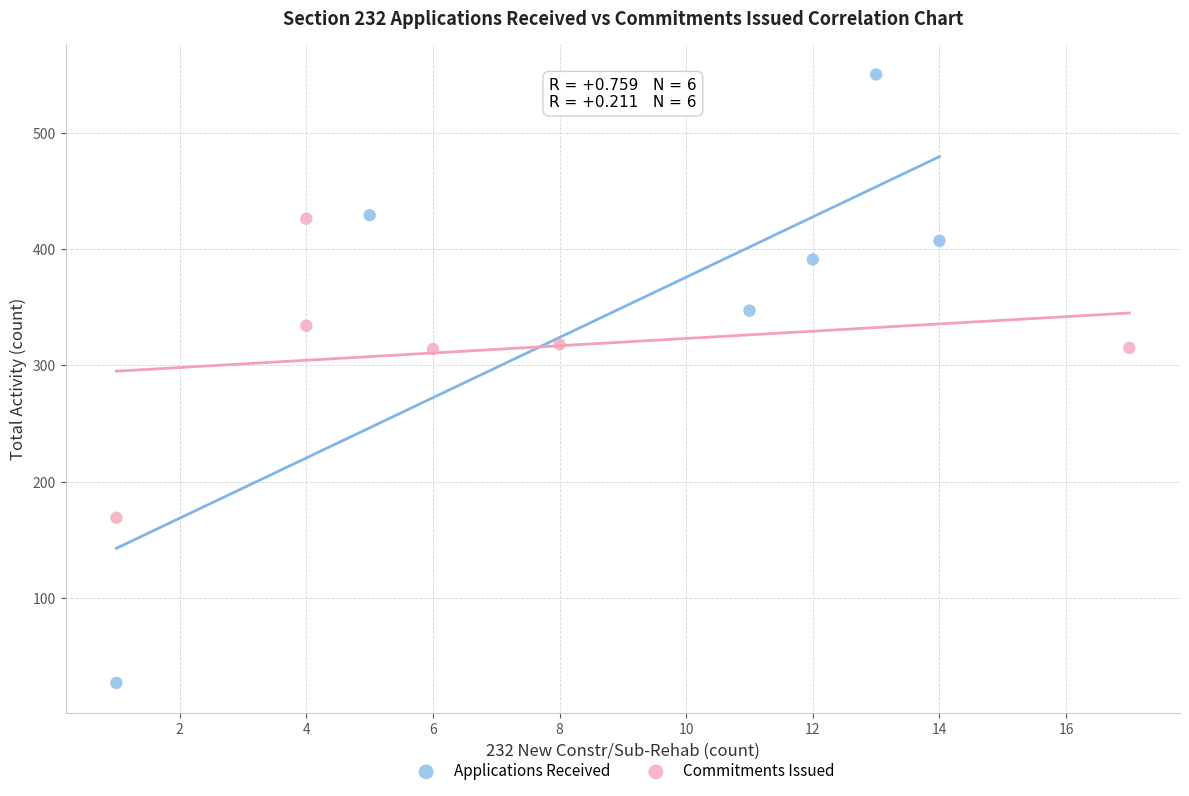

Which series contains the lowest Y value?

Applications Received